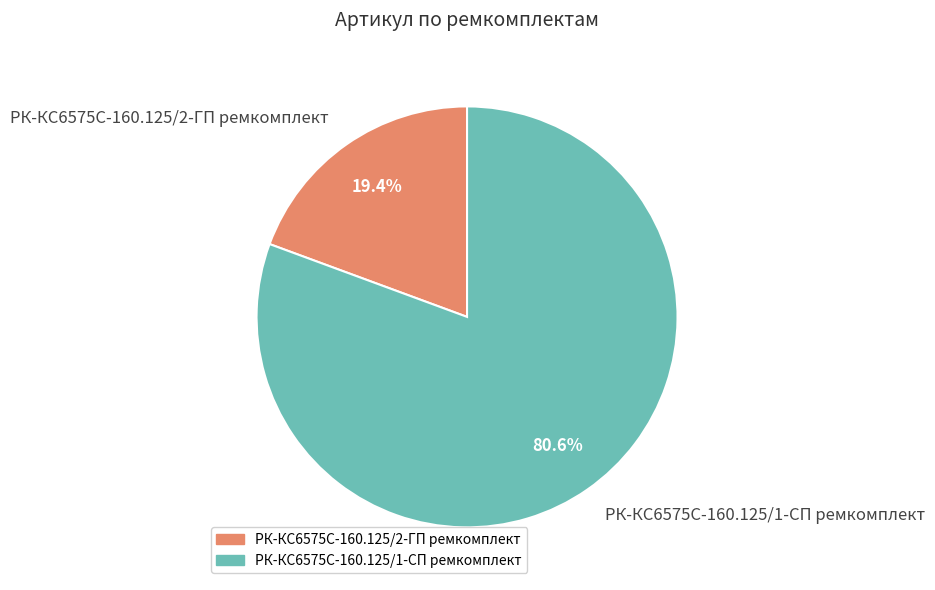

Does РК-КС6575С-160.125/2-ГП ремкомплект account for over 50% of the chart?

No